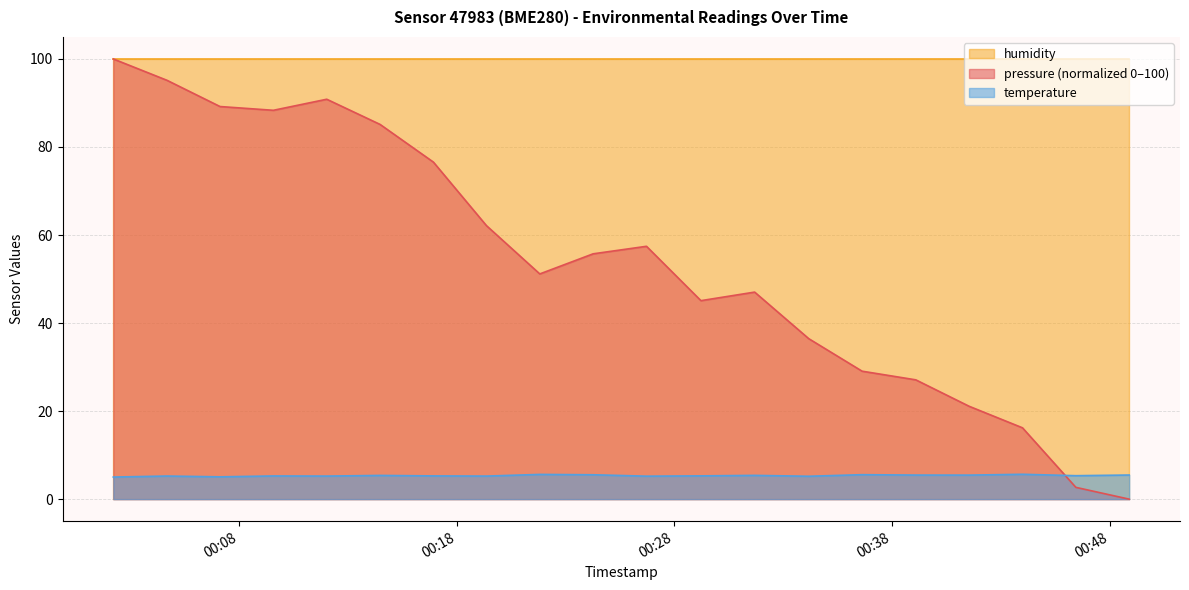

How many interior local valleys does the temperature series have?

7